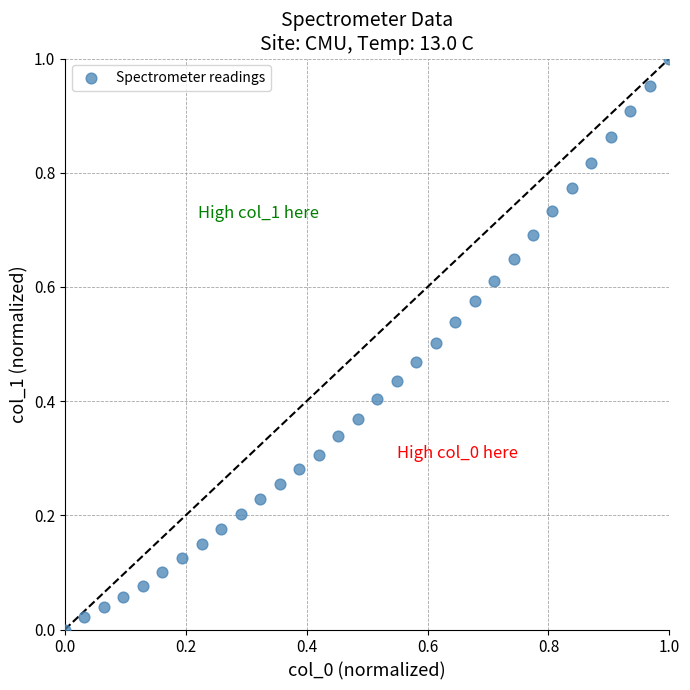

Count the number of points in this scatter plot.

32